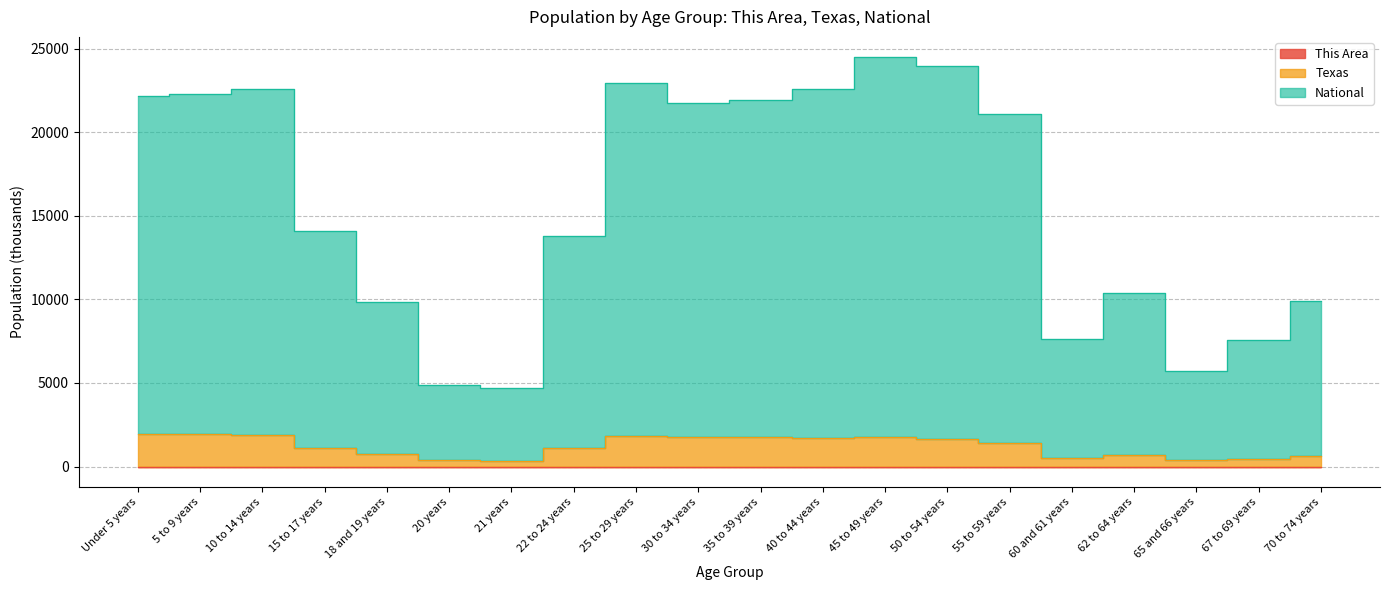

What is the difference between the maximum and minimum values in the This Area series?

2.7